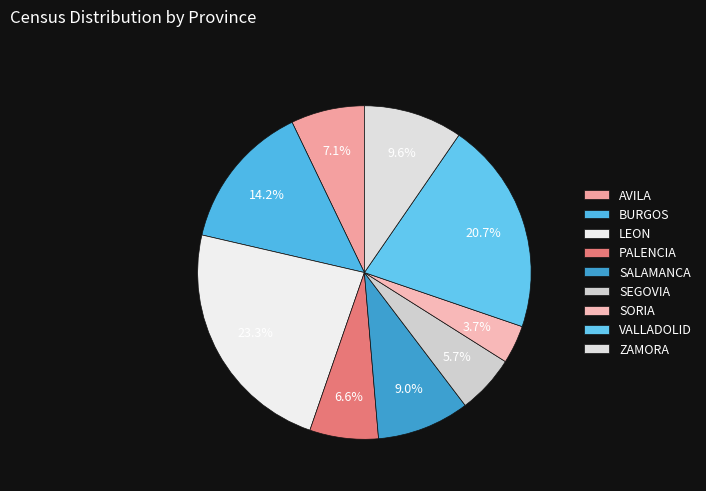

Is it true that ZAMORA is 1% of the pie?

False